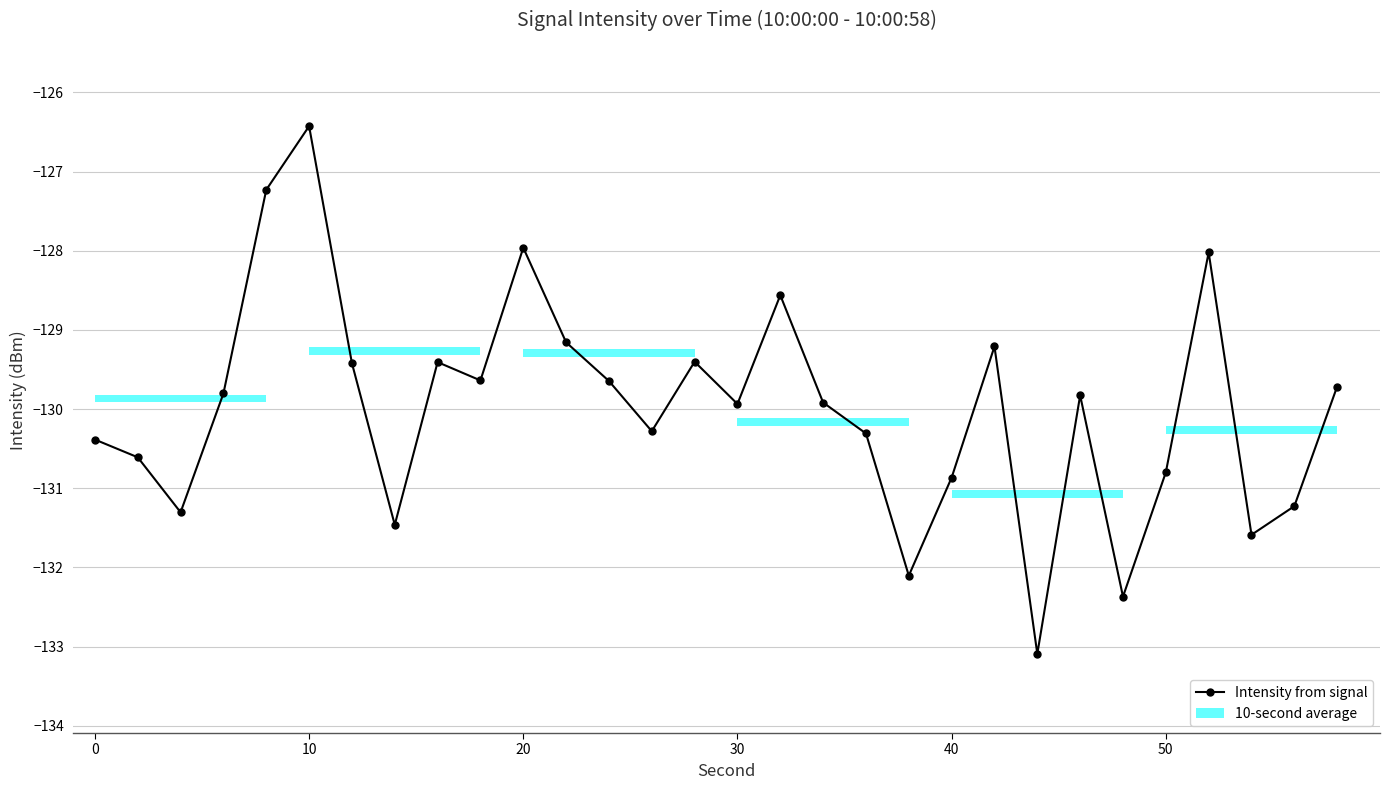

What is the difference between the maximum and minimum values?

6.7